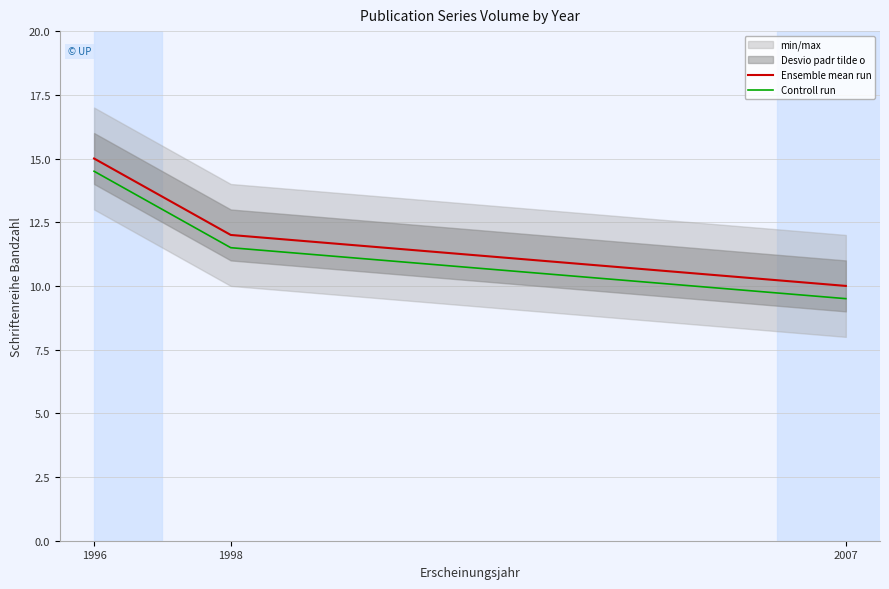

How many Controll run values are between 9 and 14?

2